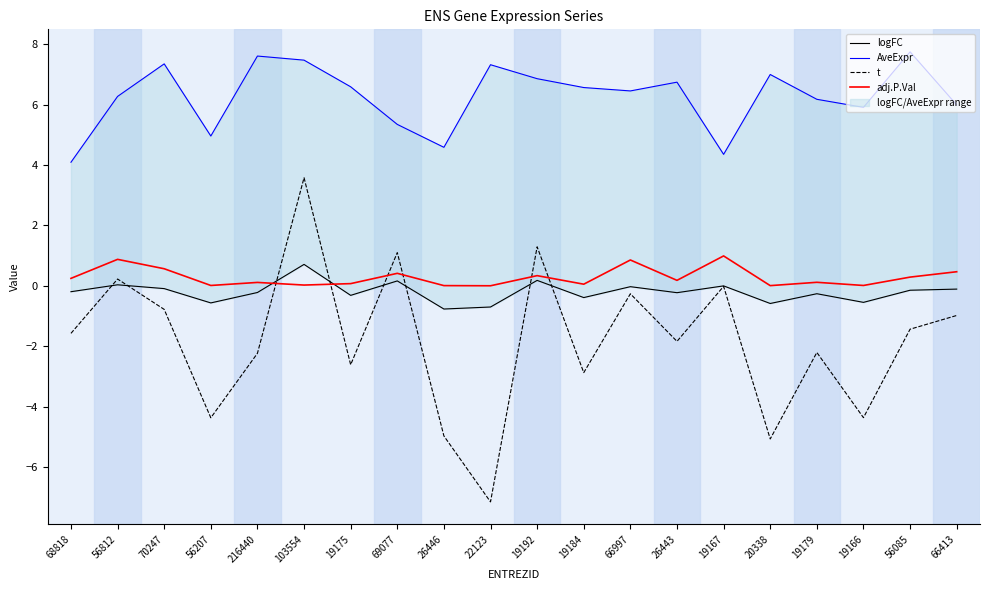

Is this an area chart (filled region under the line)?

No